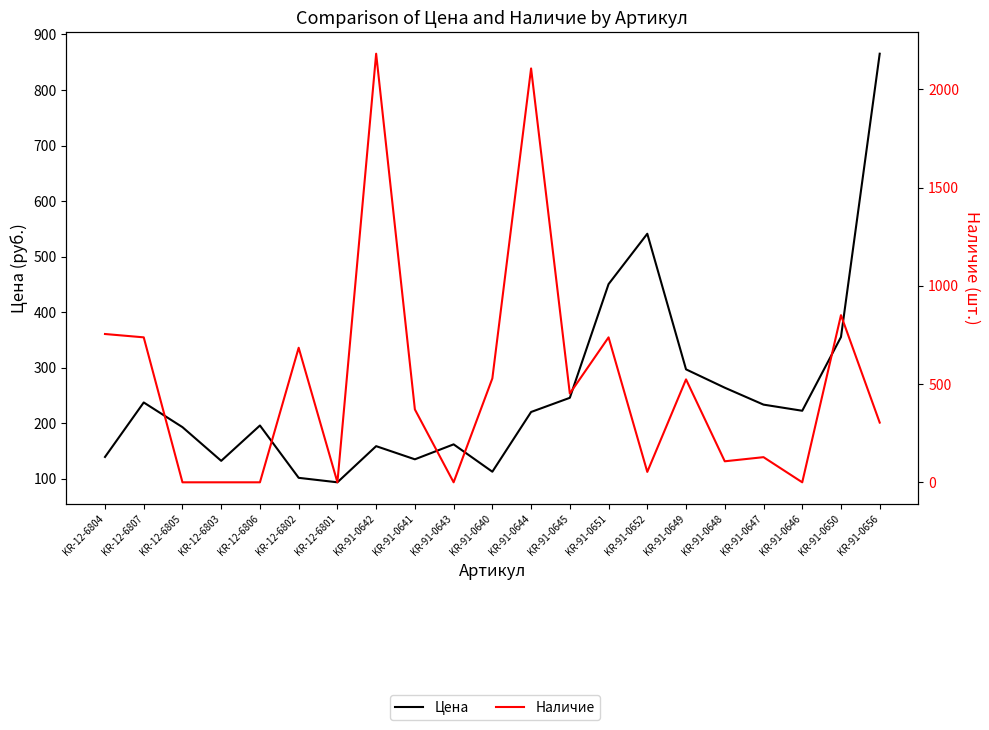

What is the highest value of the Цена series?

865.4